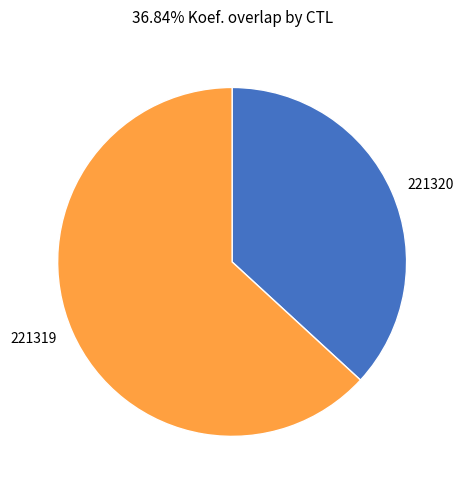

True or false: 221319 accounts for 63% of the total.

True